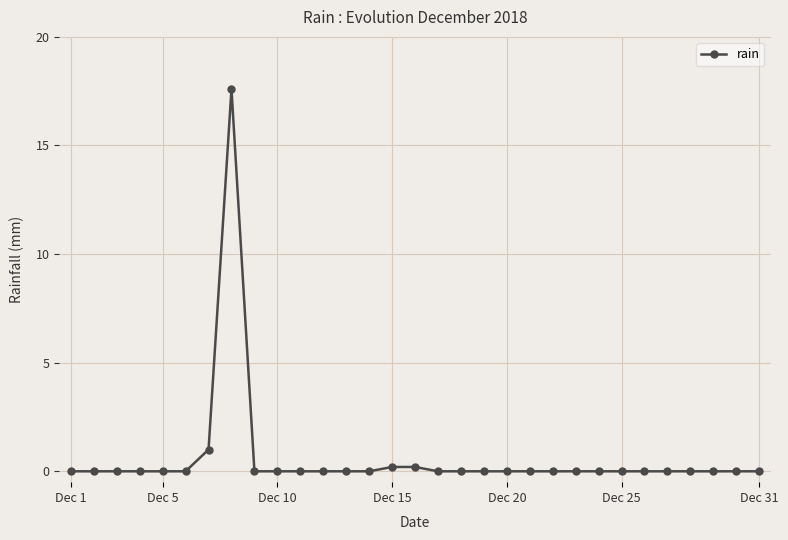

What is the average value?

0.6